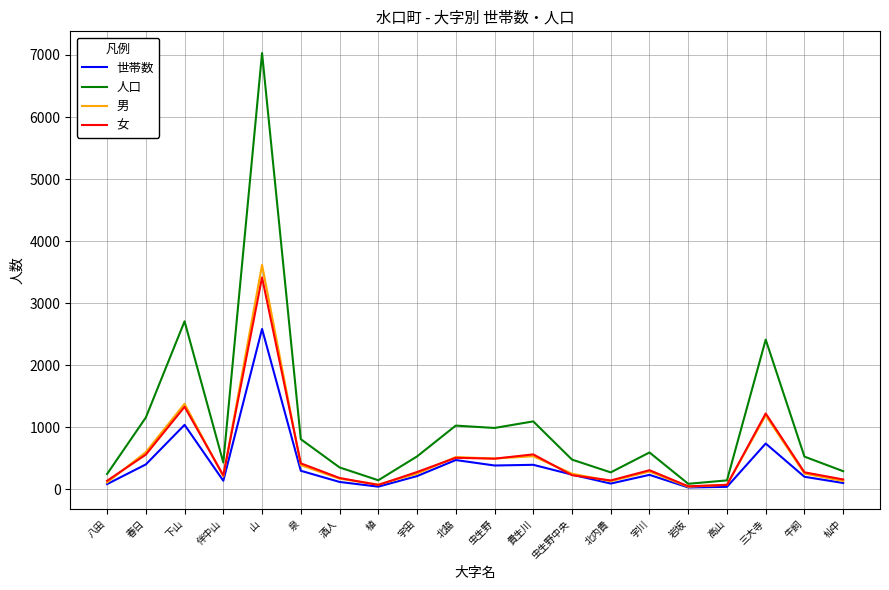

Where does the 男 series first go above 253?

春日